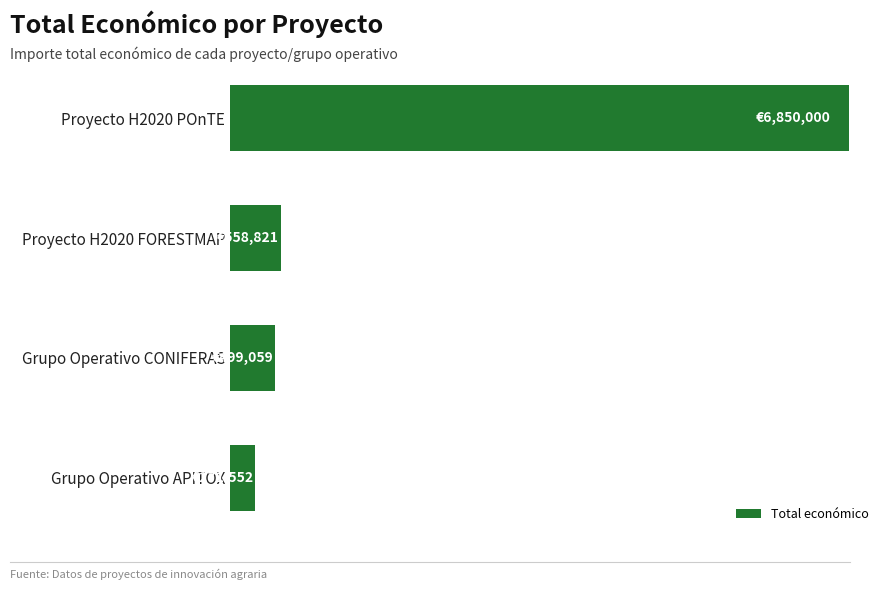

List the labels in order of value, largest first.

Proyecto H2020 POnTE, Proyecto H2020 FORESTMAP, Grupo Operativo CONIFERAS, Grupo Operativo APITOX